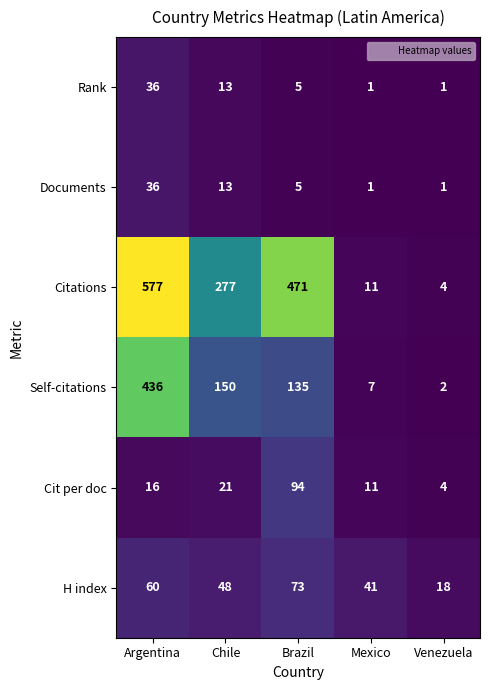

How many data points does each series have?

5